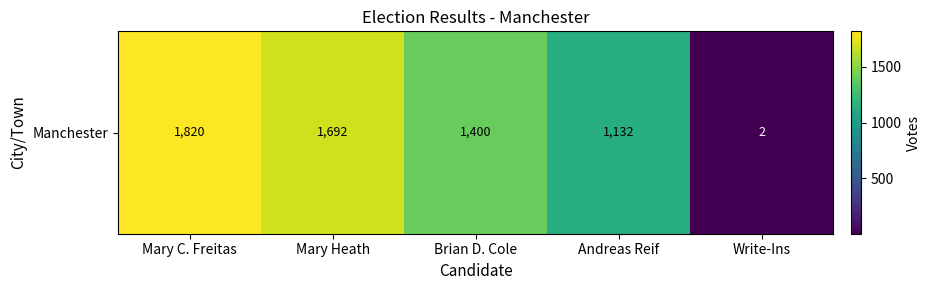

How many data points does each series have?

5